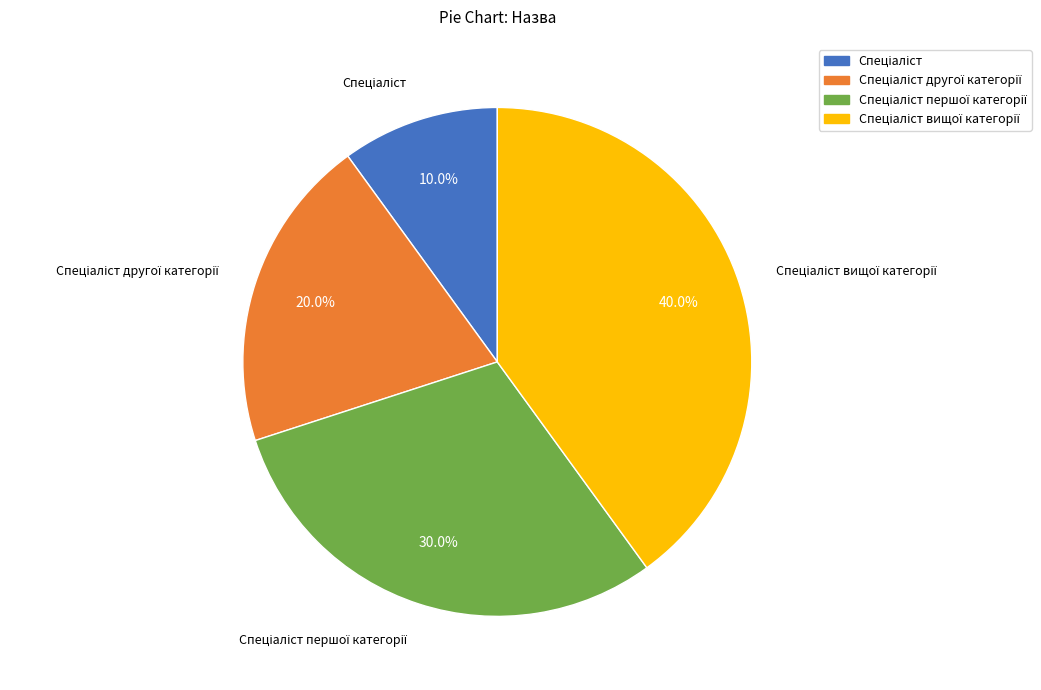

To the nearest percent, what is the difference between the largest and smallest slice percentages?

30%